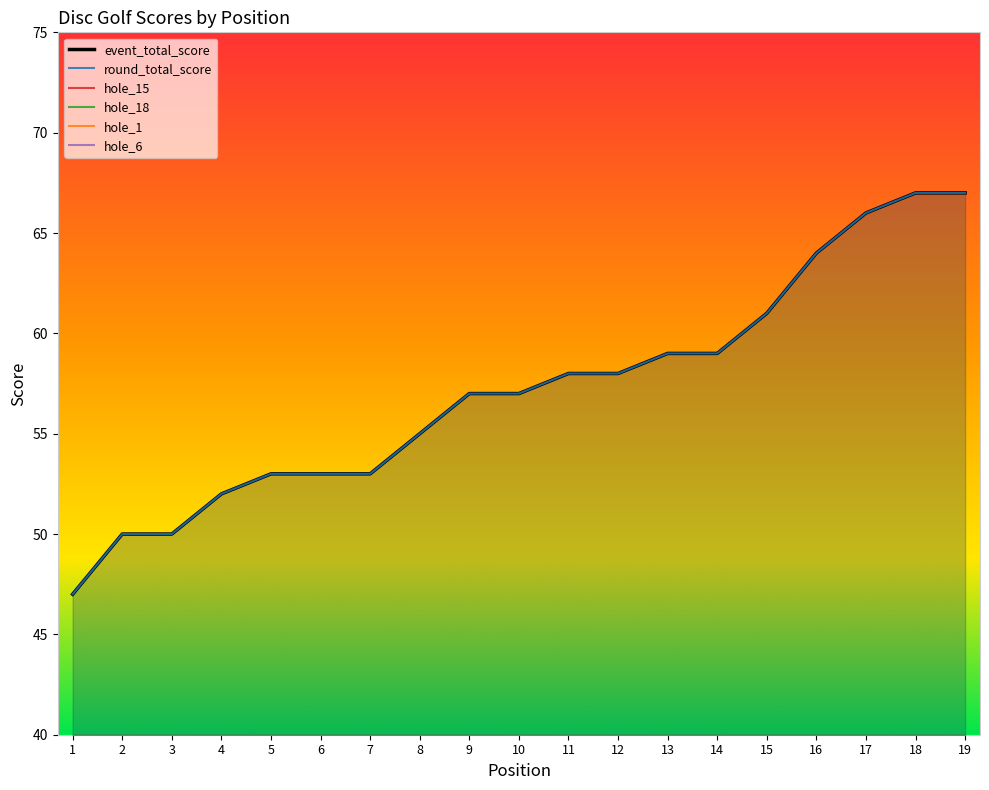

Between 1 and 15, which is larger?

15